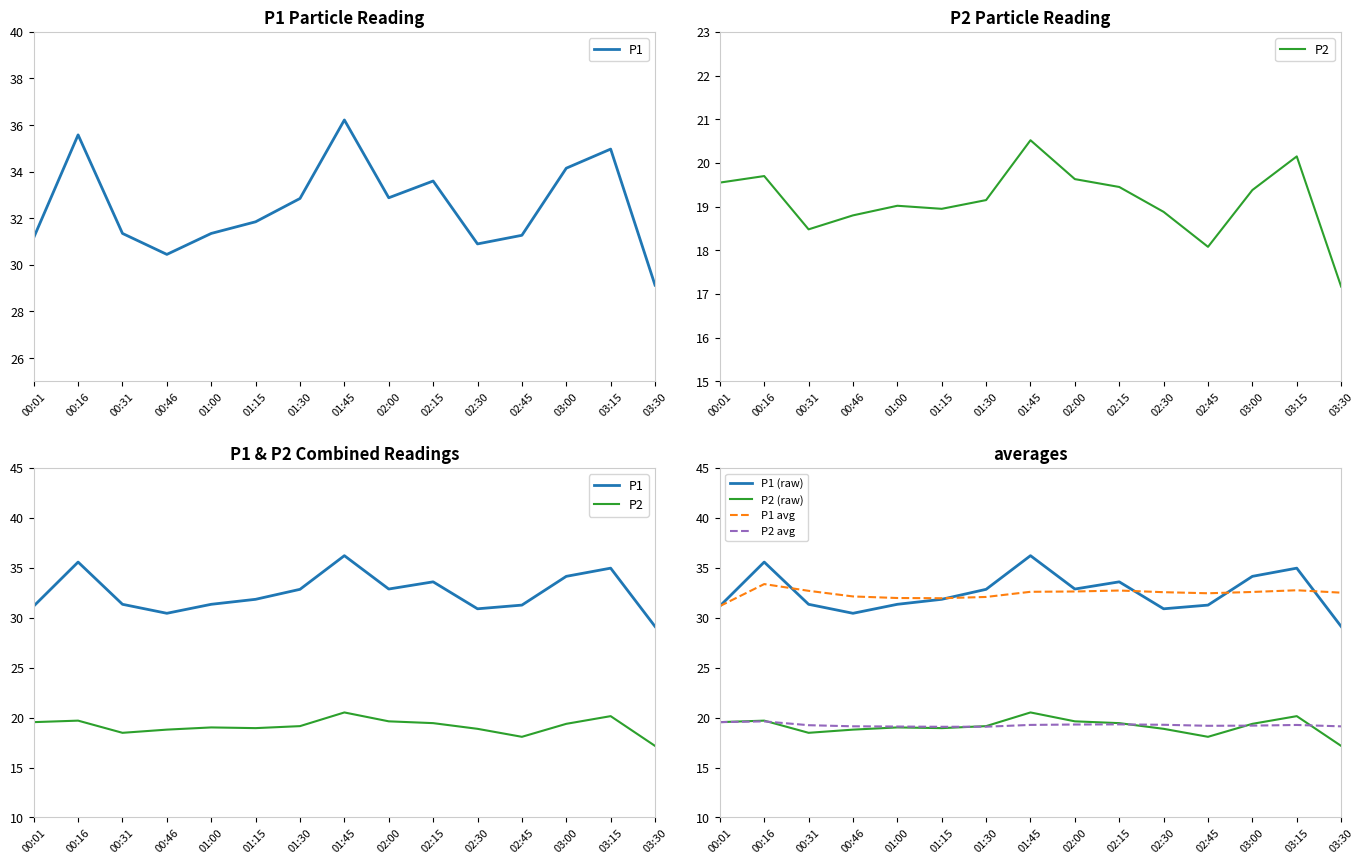

List the labels in order of P1 value, smallest first.

03:30, 00:46, 02:30, 00:01, 02:45, 00:31, 01:00, 01:15, 01:30, 02:00, 02:15, 03:00, 03:15, 00:16, 01:45